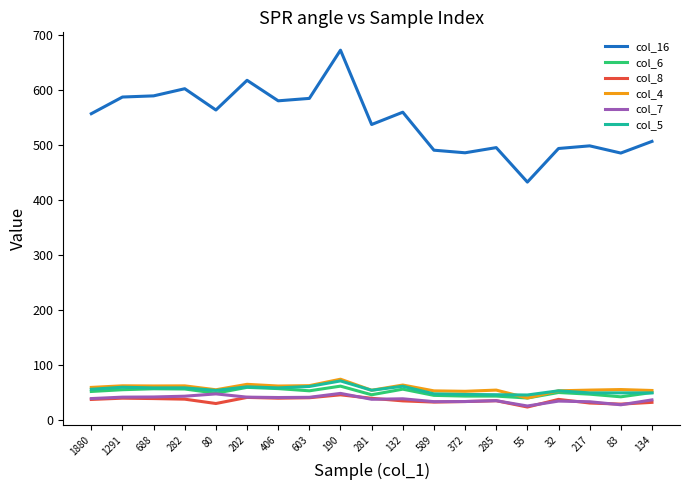

What is the minimum value shown in the chart?

23.6